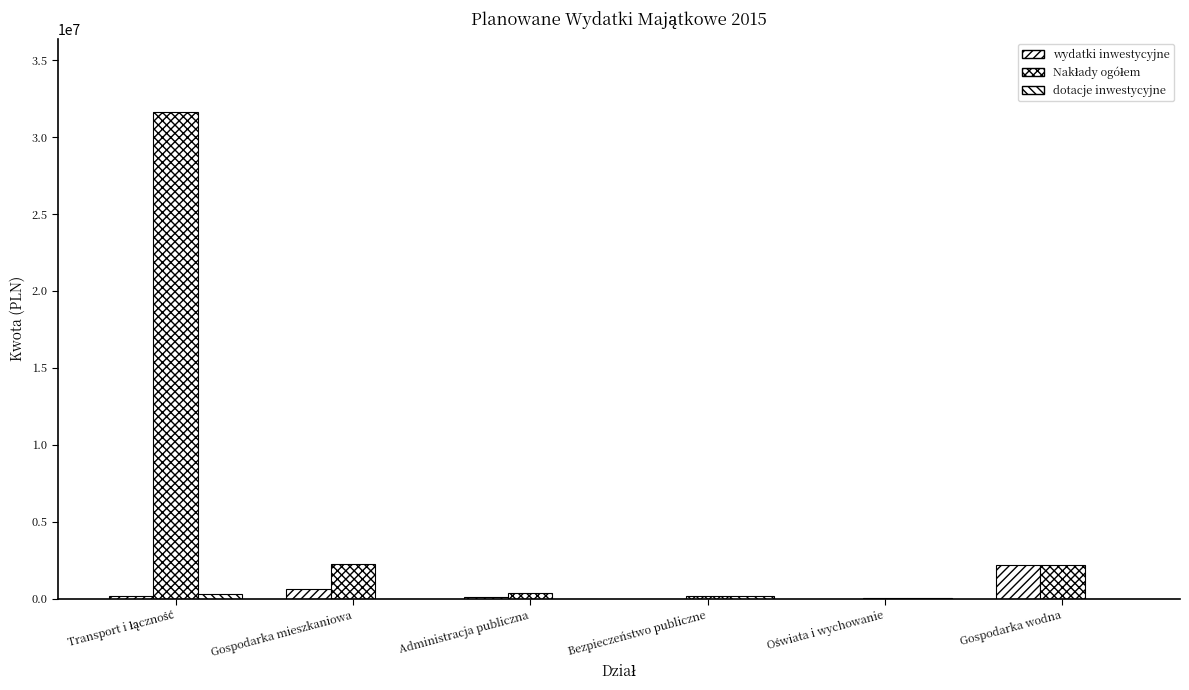

List the labels in order of dotacje inwestycyjne value, largest first.

Transport i łączność, Bezpieczeństwo publiczne, Oświata i wychowanie, Gospodarka mieszkaniowa, Administracja publiczna, Gospodarka wodna